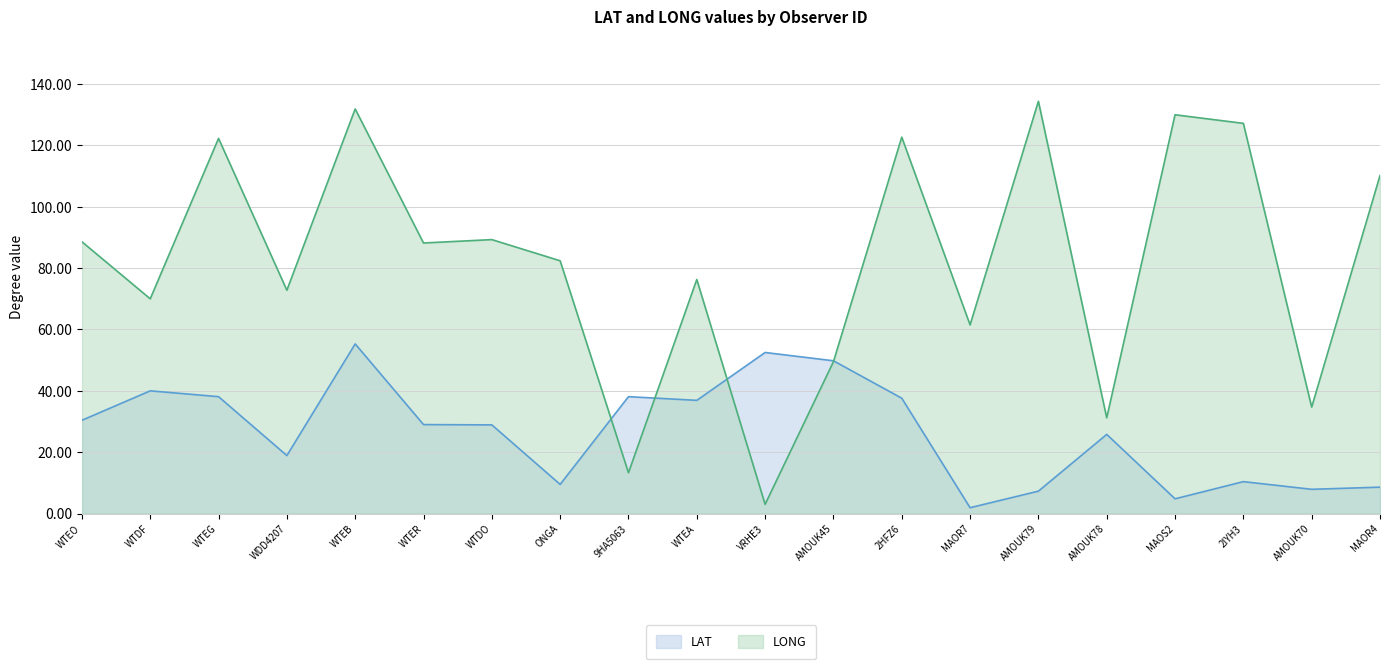

What is the greatest value displayed?

134.4